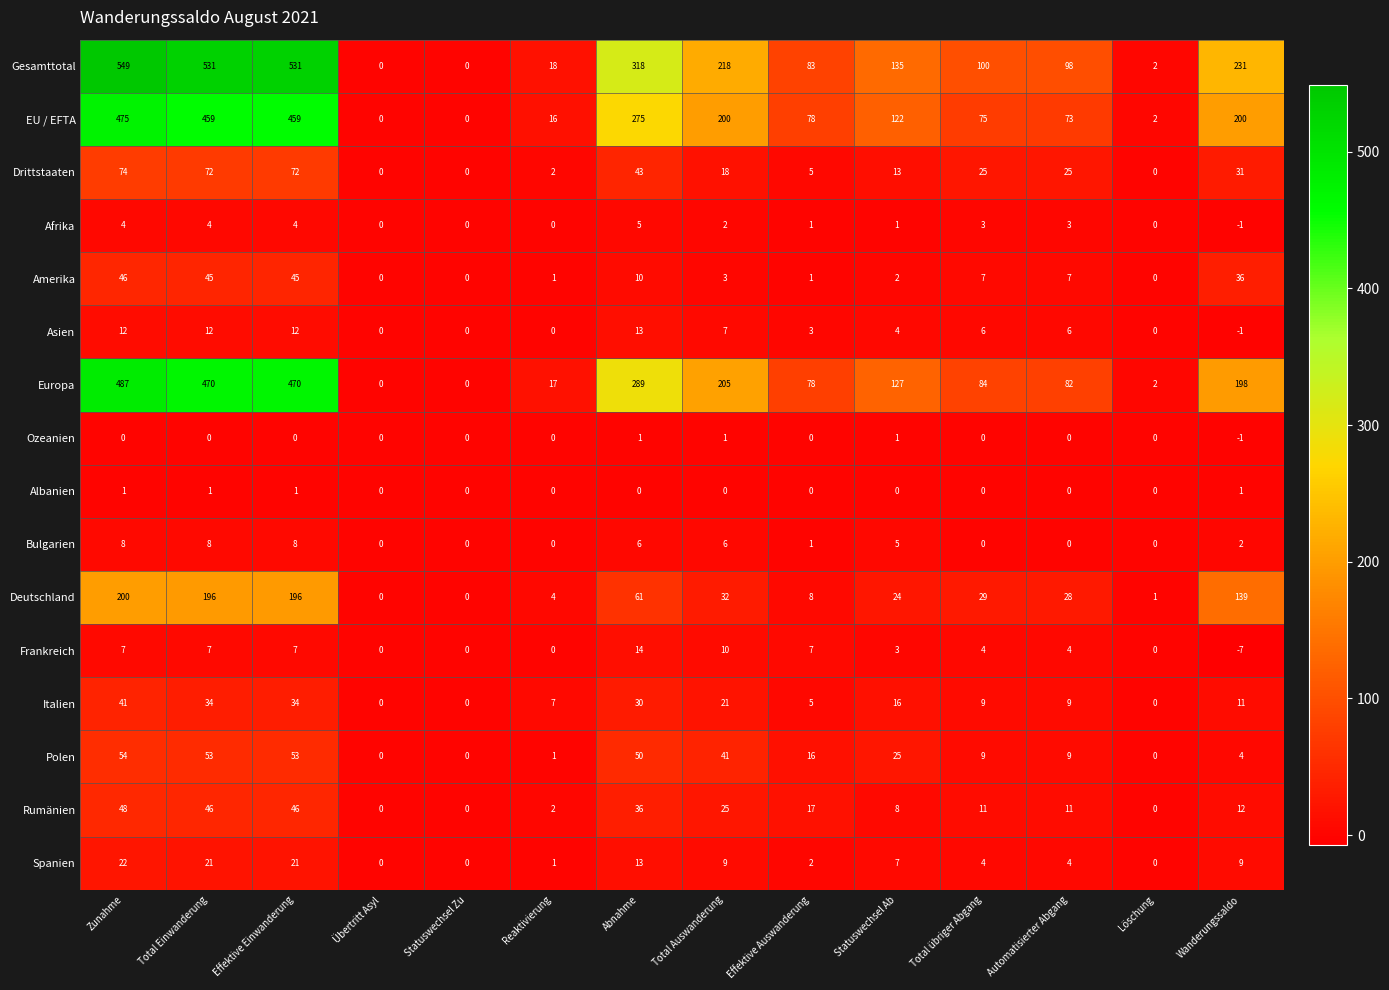

The value of Drittstaaten at Statuswechsel Zu is 49. True or false?

False